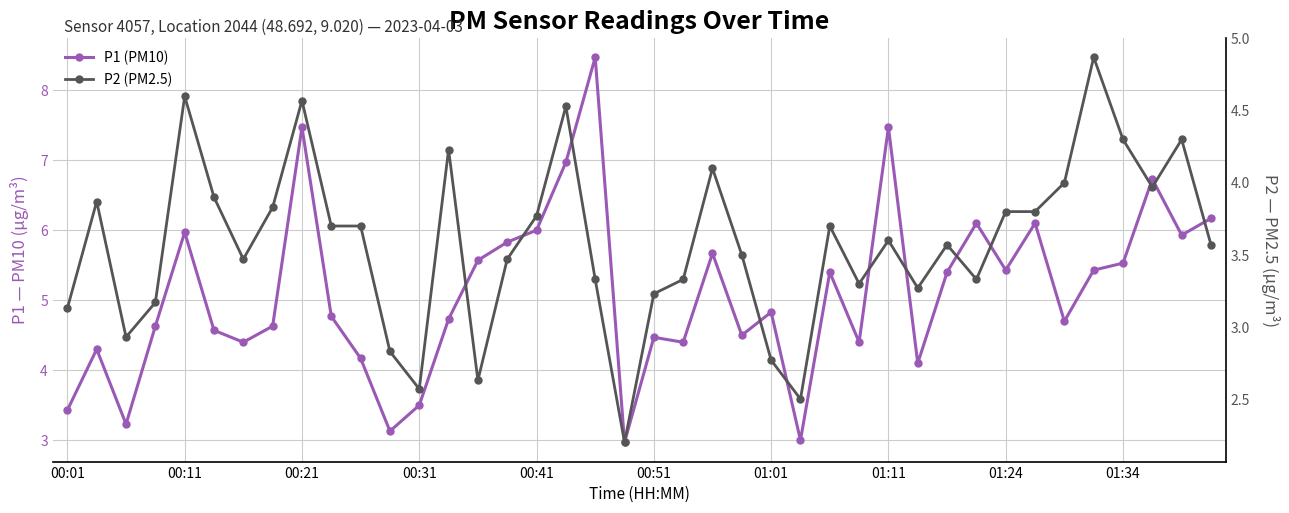

Is it true that P1 (PM10) equals 9.6 at 22?

False